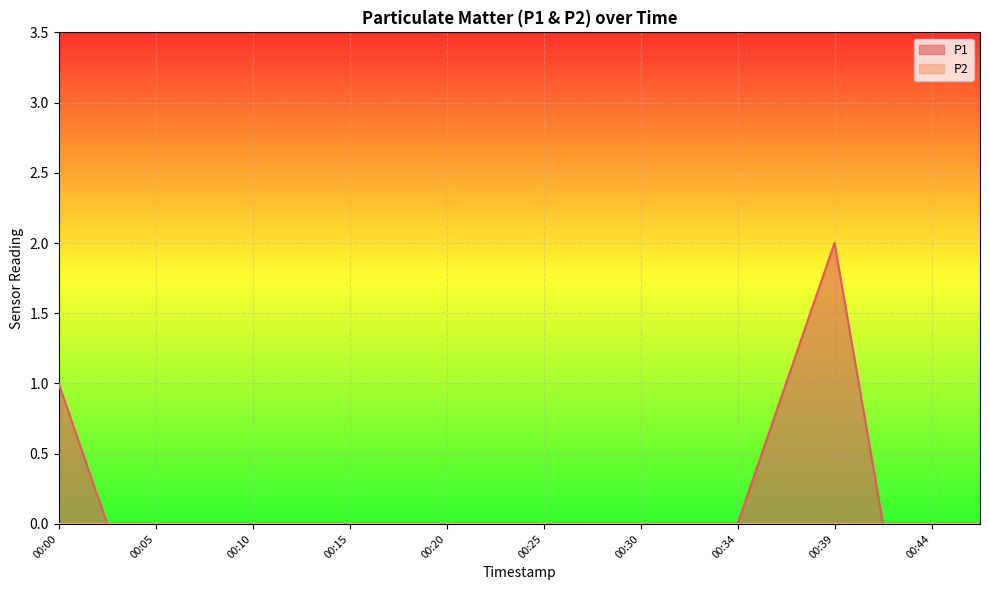

Which label corresponds to the smallest value in the chart?

00:02